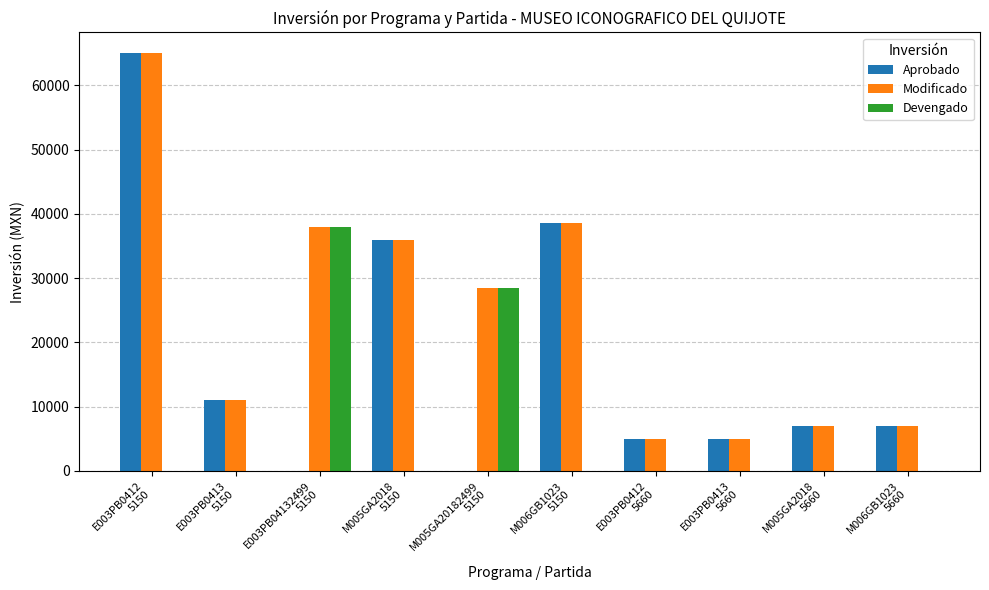

What is the sum of all Devengado values?

66354.3